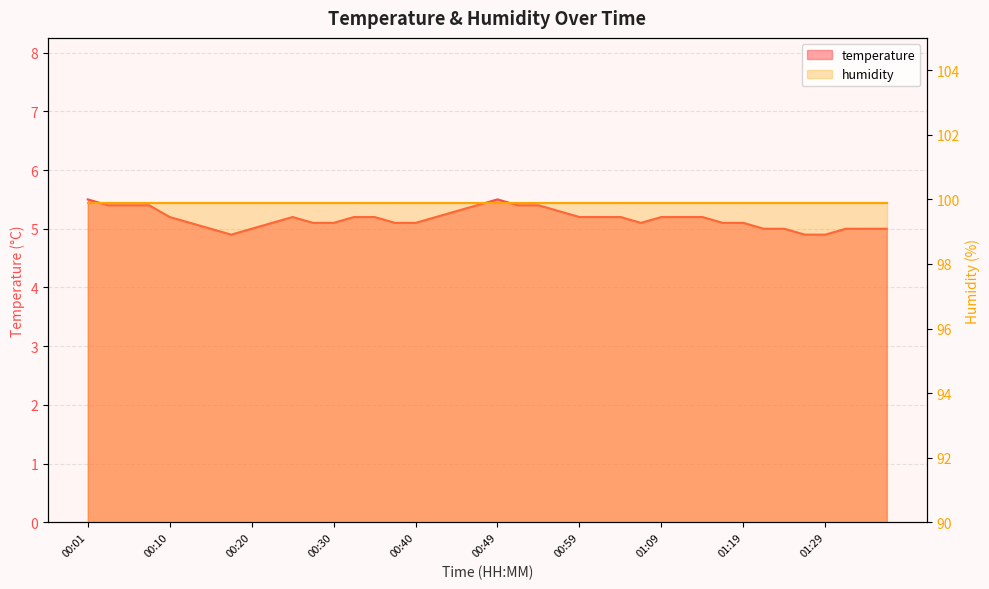

List the labels in order of value, largest first.

00:01, 00:49, 00:03, 00:06, 00:08, 00:47, 00:52, 00:54, 00:45, 00:57, 00:10, 00:25, 00:32, 00:35, 00:42, 00:59, 01:02, 01:04, 01:09, 01:11, 01:14, 00:13, 00:23, 00:28, 00:30, 00:37, 00:40, 01:07, 01:16, 01:19, 00:15, 00:20, 01:21, 01:24, 01:31, 01:33, 01:36, 00:18, 01:26, 01:29